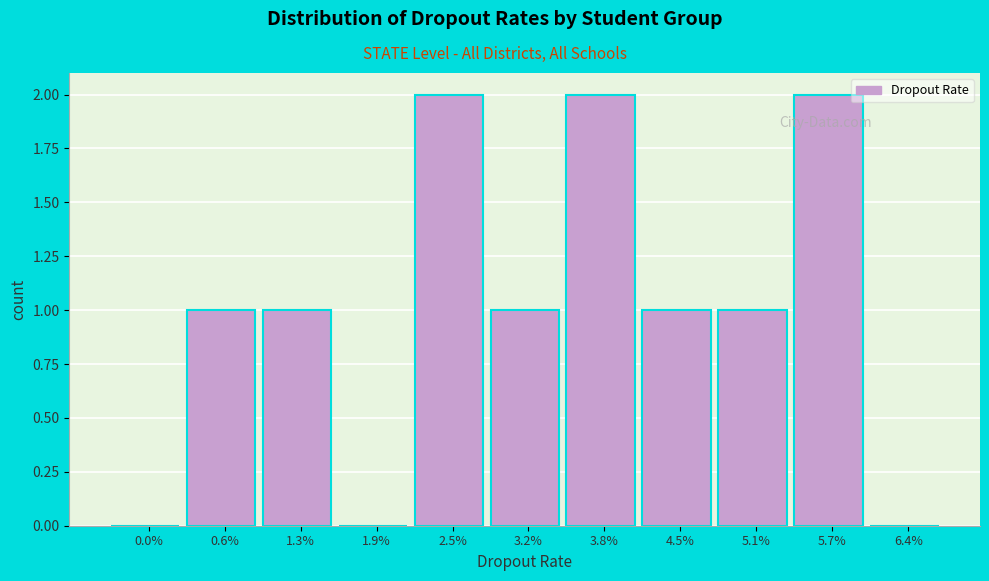

Reading right to left, list all the values displayed in this chart.

6.4%=0	5.7%=2	5.1%=1	4.5%=1	3.8%=2	3.2%=1	2.5%=2	1.9%=0	1.3%=1	0.6%=1	0.0%=0